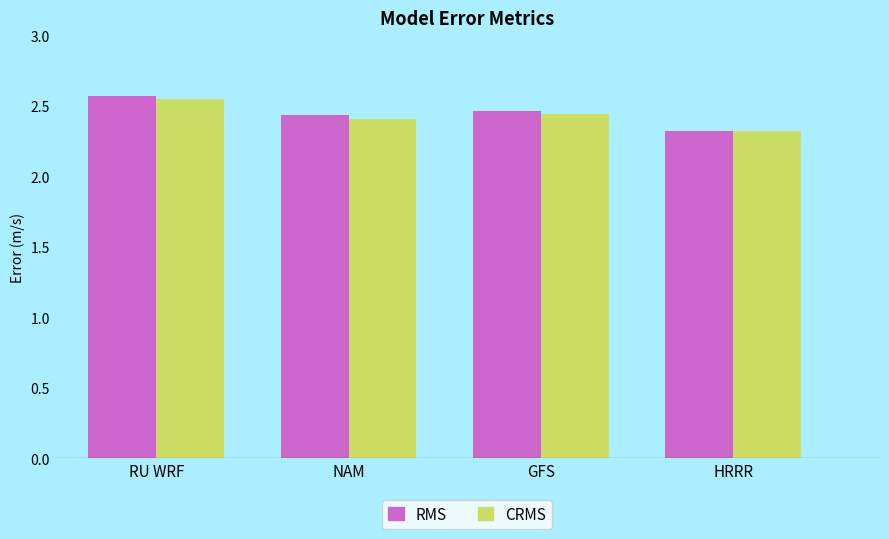

Where is CRMS nearest to the value 2?

HRRR